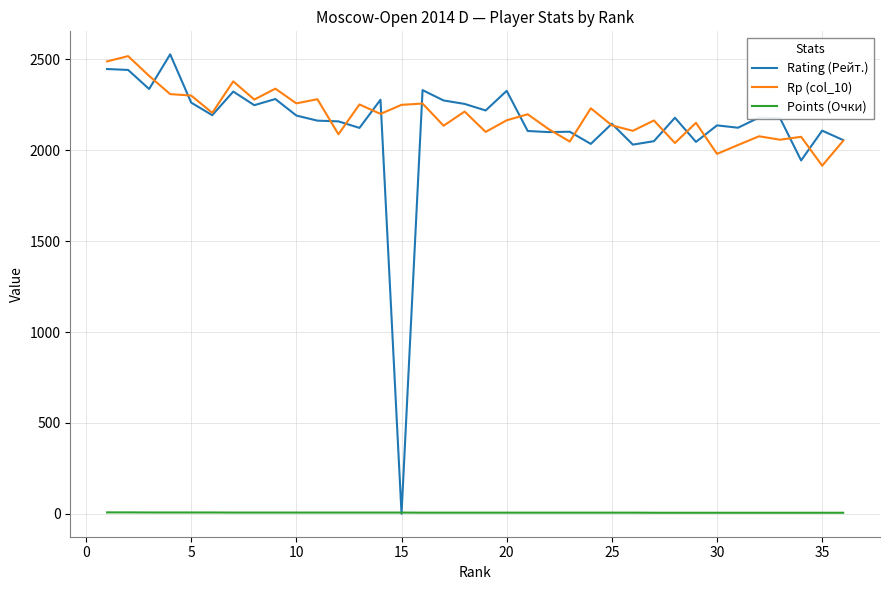

What is the greatest value displayed?

2528.0